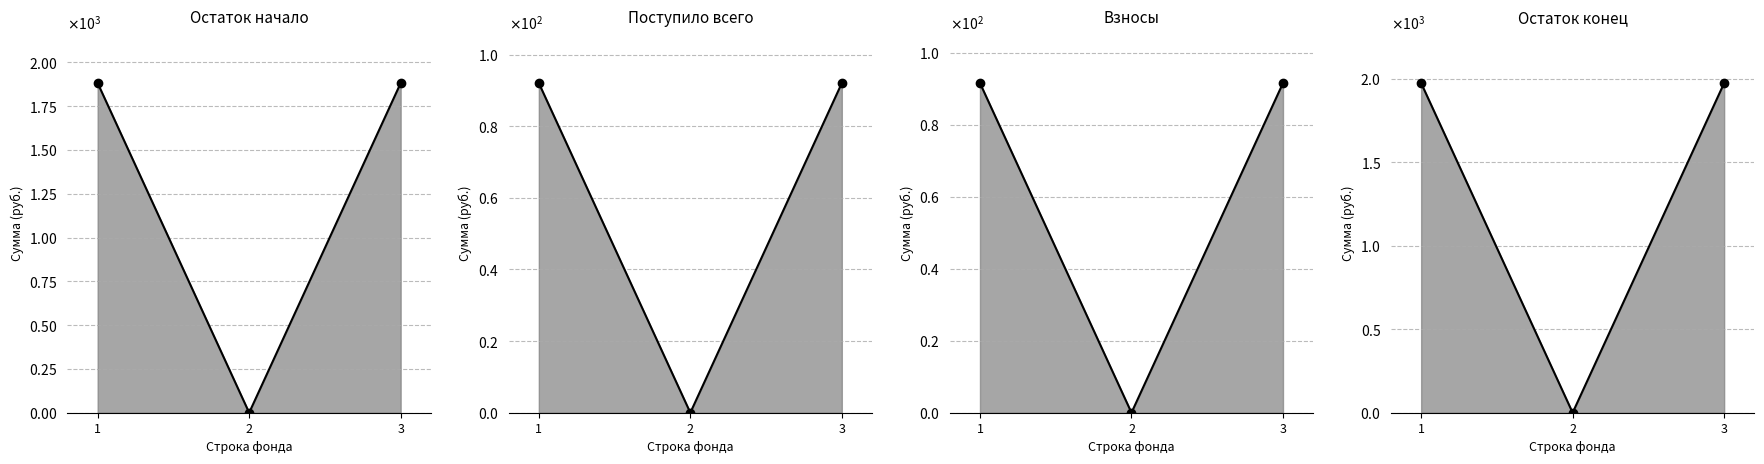

What is the value of the Остаток начало (median) point at the 3rd from the left?

1881.6